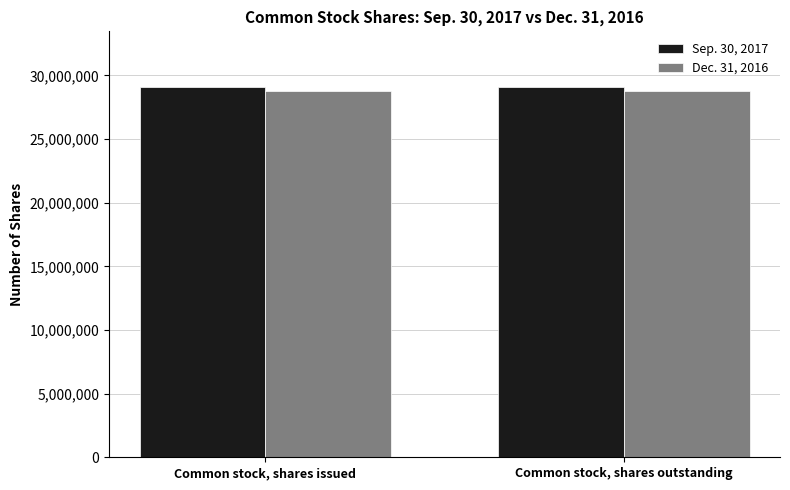

What are all the series names shown in the legend?

Sep. 30, 2017, Dec. 31, 2016